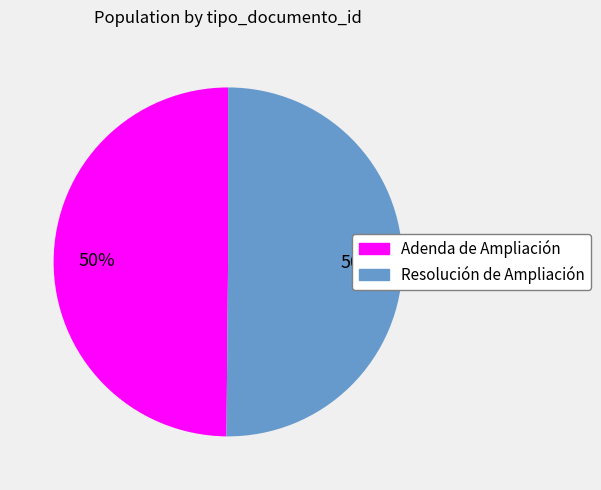

True or false: Resolución de Ampliación accounts for 50% of the total.

True